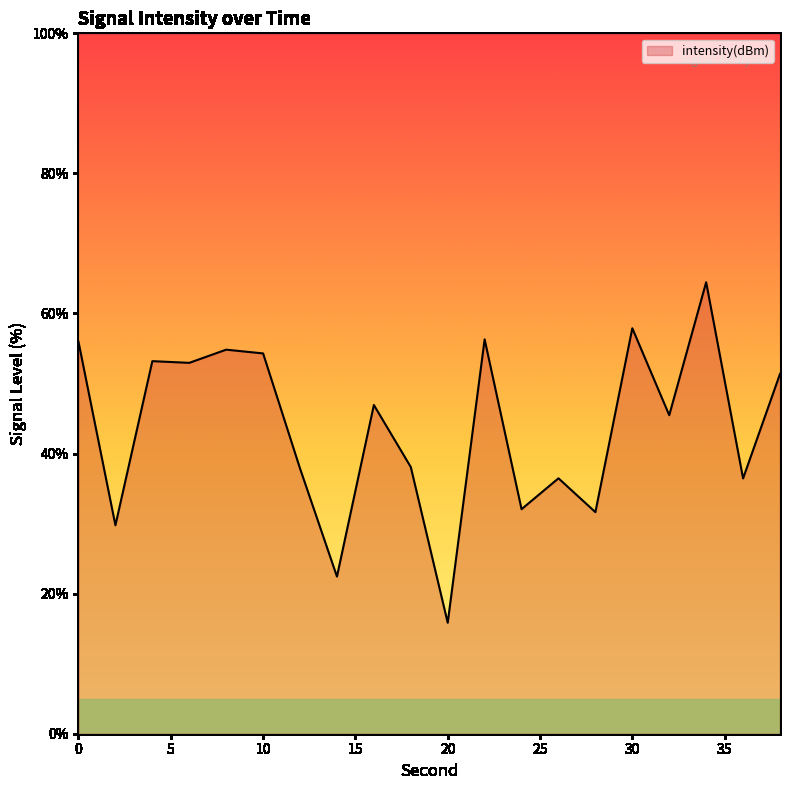

List the labels in order of value, smallest first.

20, 14, 2, 28, 24, 36, 26, 12, 18, 32, 16, 38, 6, 4, 10, 8, 0, 22, 30, 34